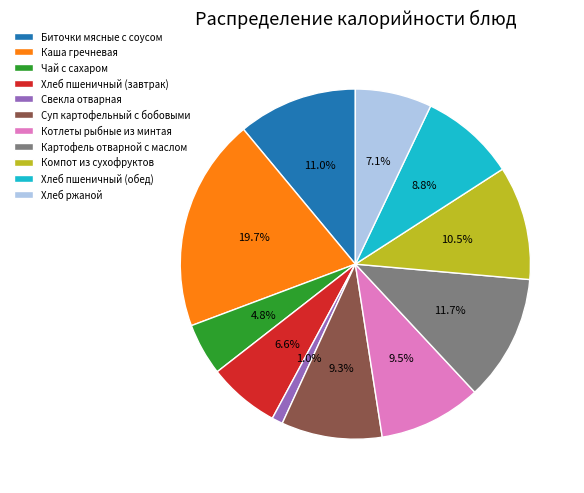

Is there a majority slice in this chart?

No